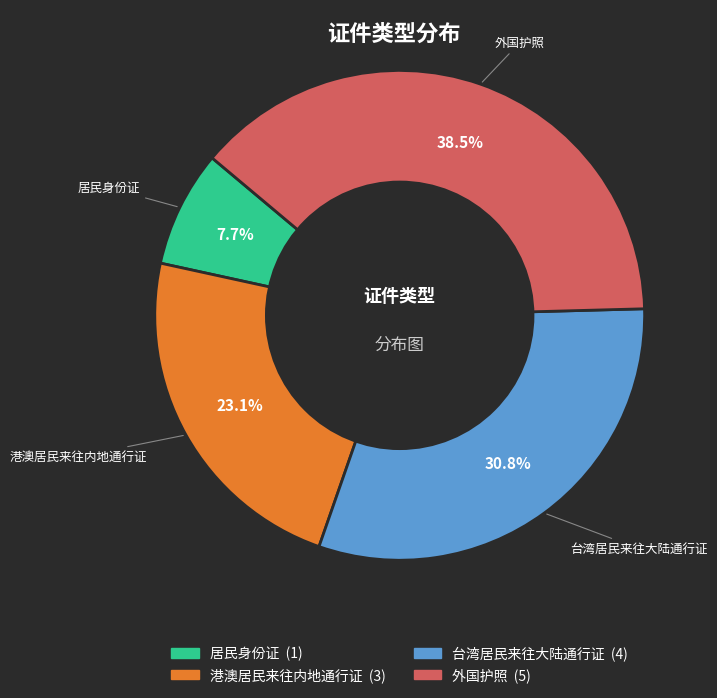

How many slices are in this pie chart?

4